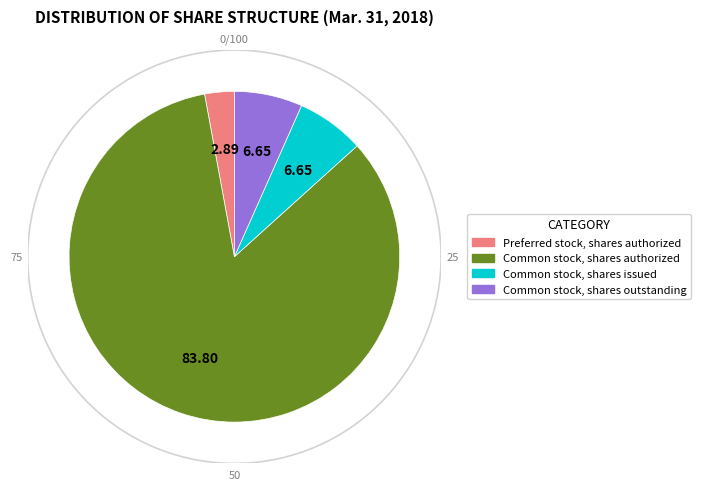

What portion of the pie excludes Common stock, shares outstanding?

93.3%